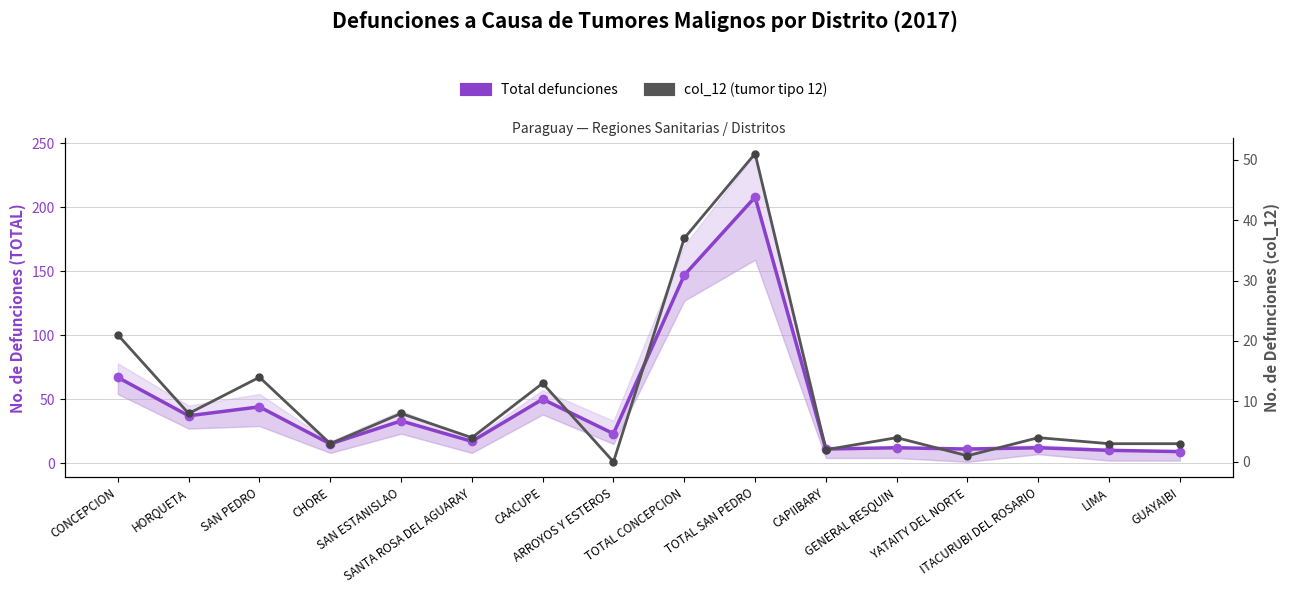

How many data points in Total defunciones are less than 23?

8